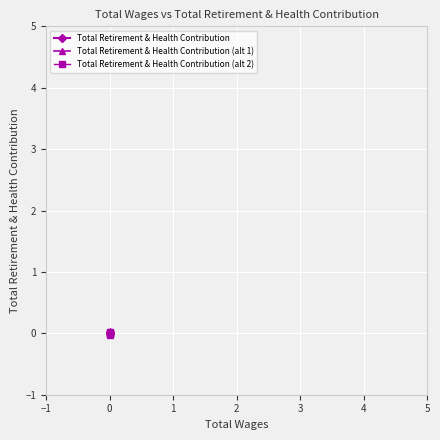

What are all the series names shown in the legend?

Total Retirement & Health Contribution, Total Retirement & Health Contribution (alt 1), Total Retirement & Health Contribution (alt 2)